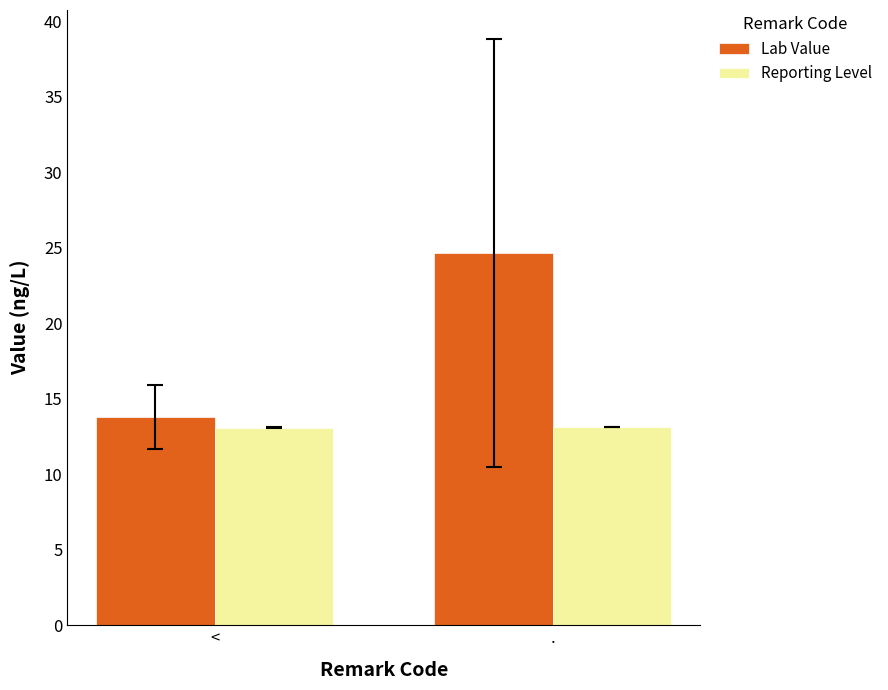

How many values in the Lab Value series exceed 24?

1